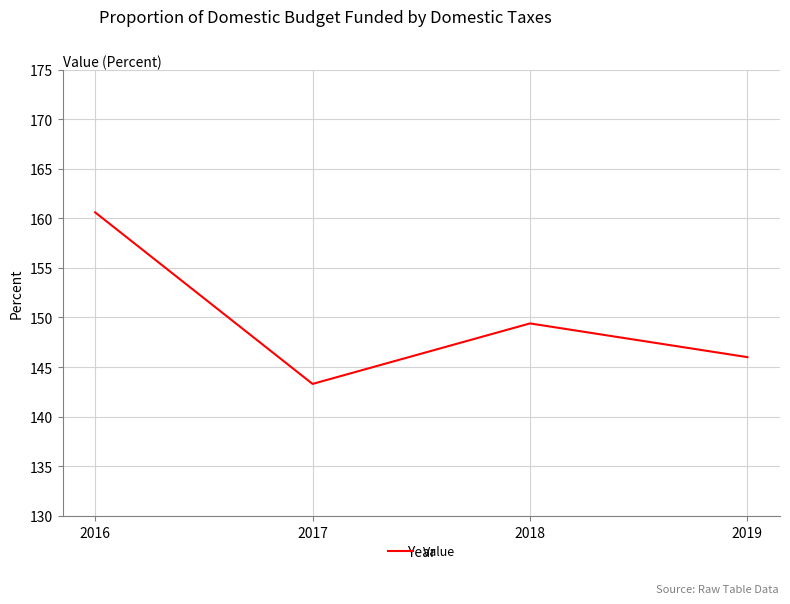

True or false: the data shows 42.2 at 2019.

False